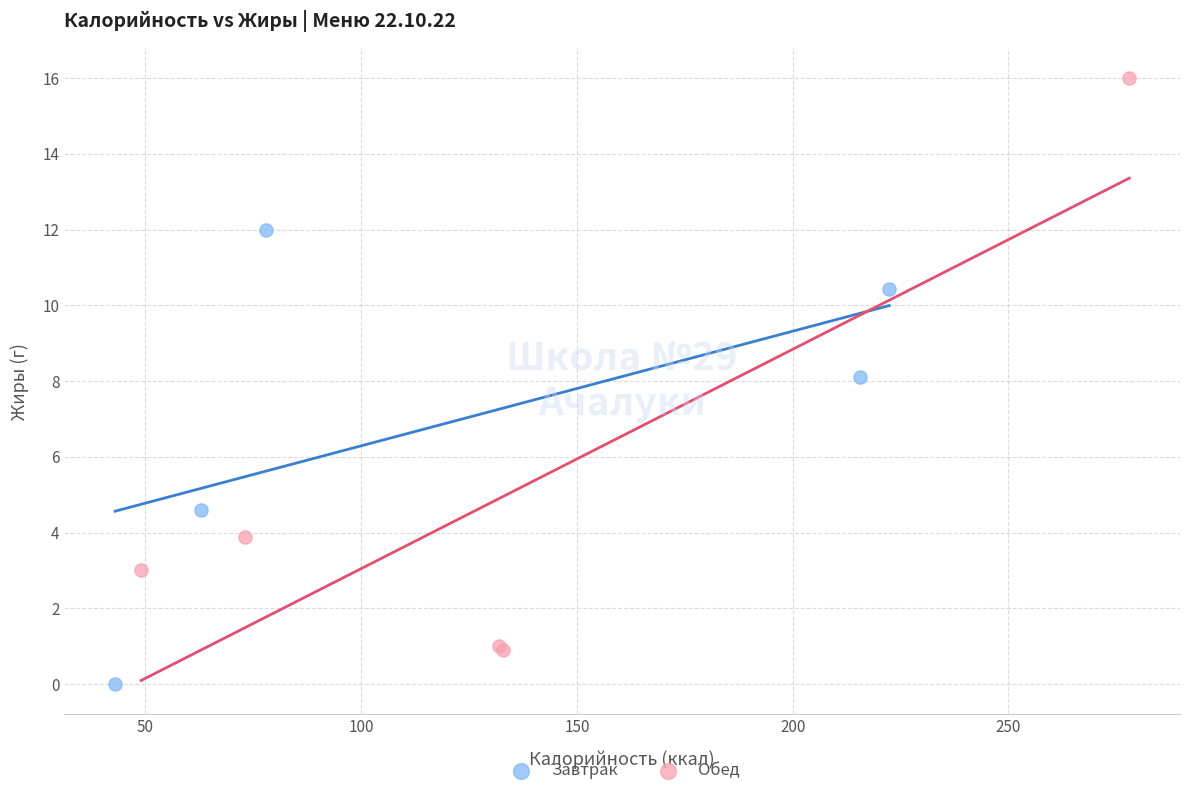

Which series contains the lowest Y value?

Завтрак